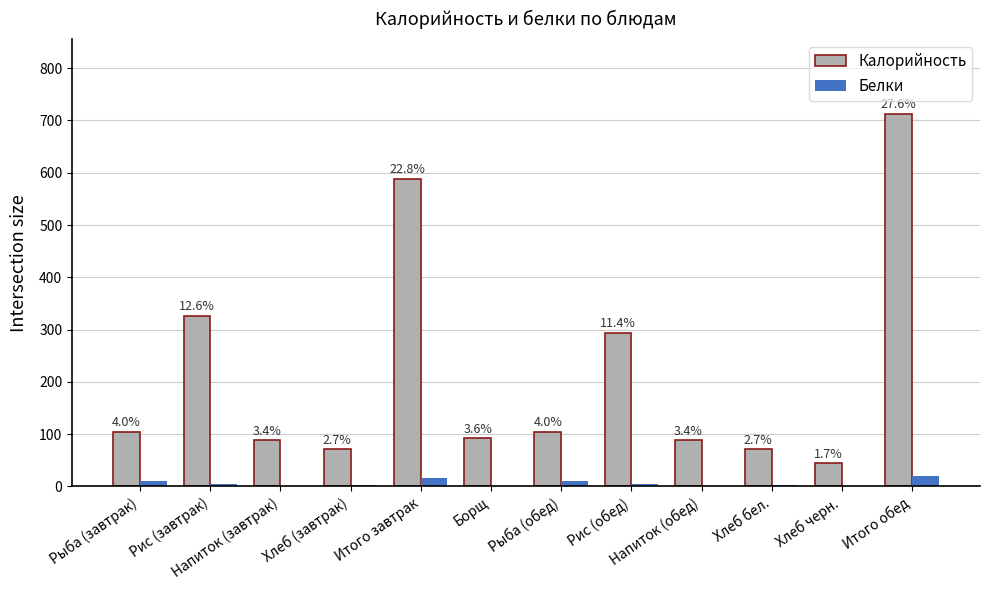

How many groups of bars are there?

12